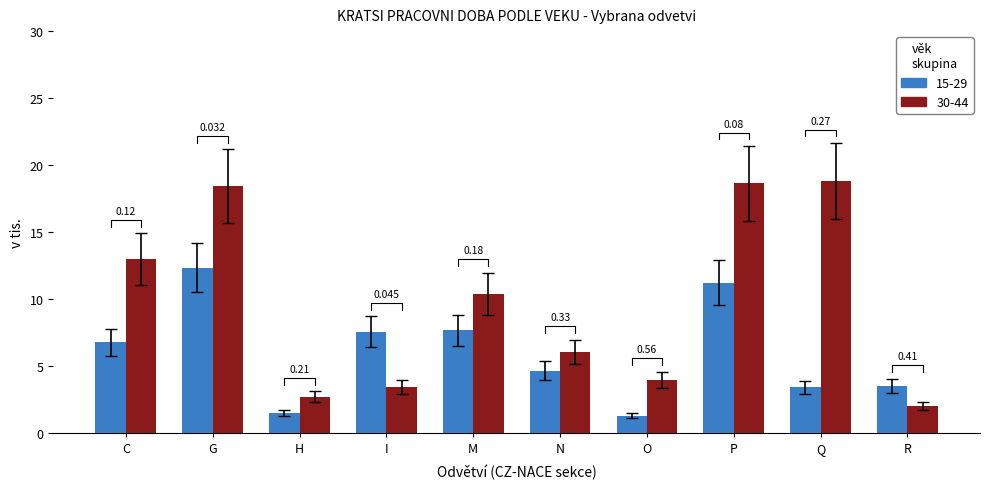

Count the number of data series in this chart.

2